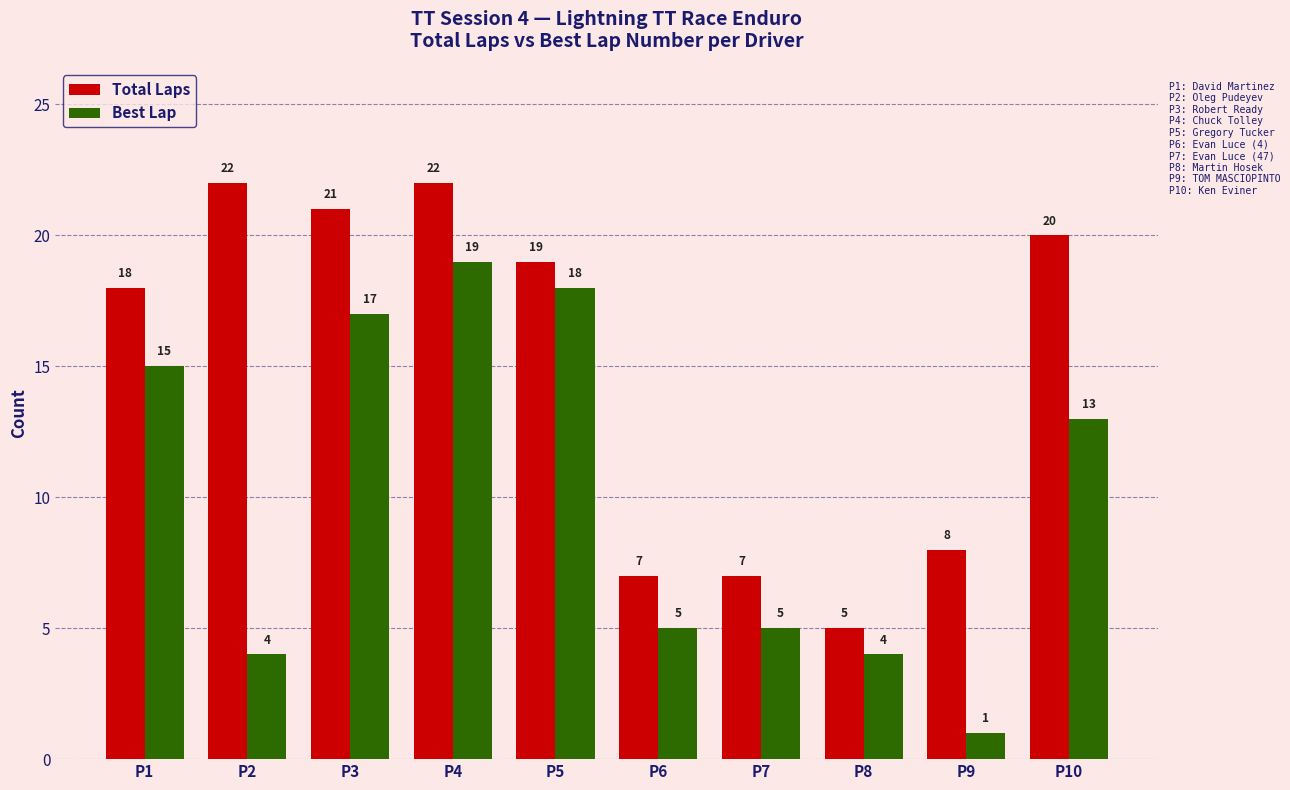

At which category does the chart reach its minimum across all series?

P9